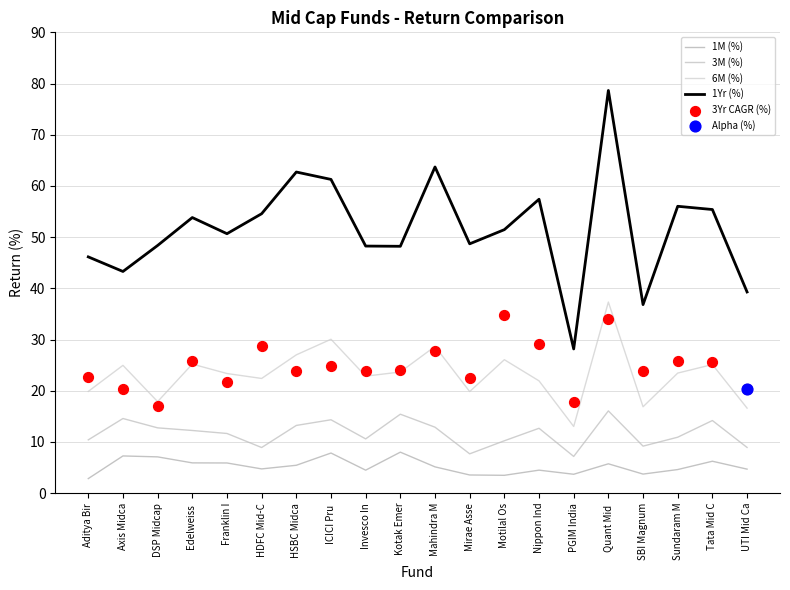

Which series contains the lowest Y value?

1M (%)